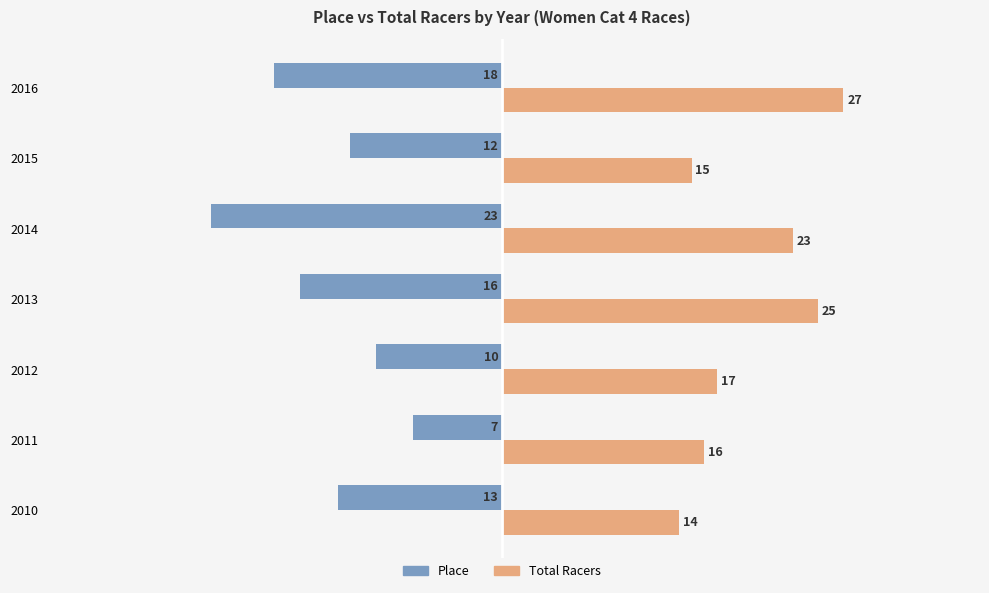

At which label does Total Racers reach its peak?

2016